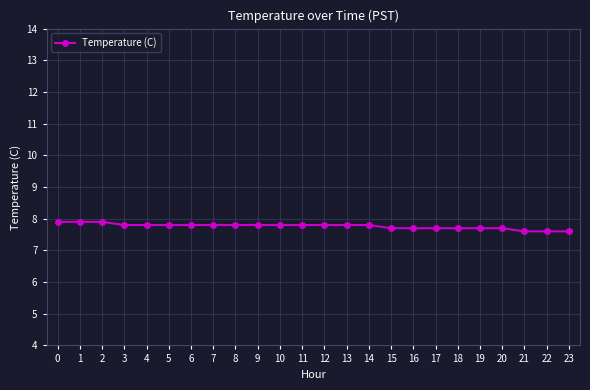

What is the ratio of the value at 4 to the value at 16?

1.0